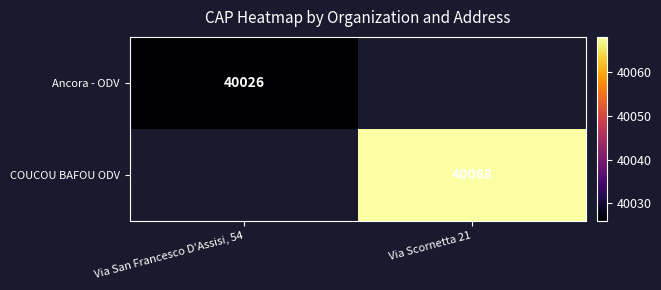

The Ancora - ODV series shows 40026 at Via San Francesco D'Assisi, 54. True or false?

True